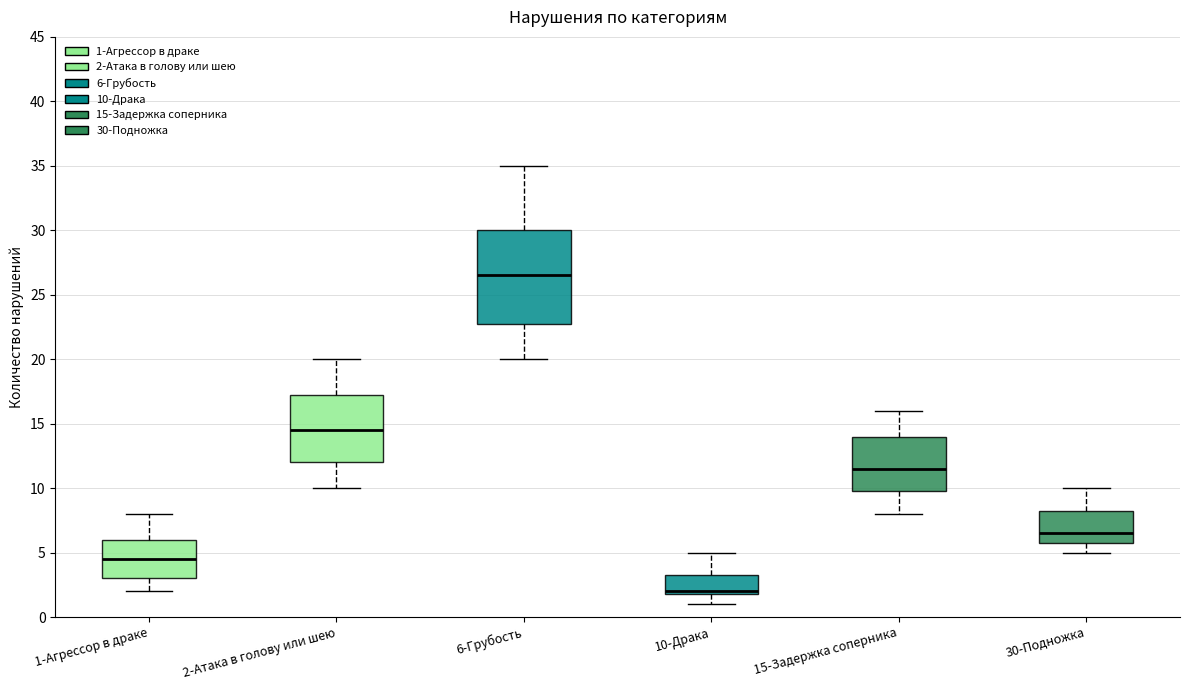

Which box's median line is the highest?

6-Грубость